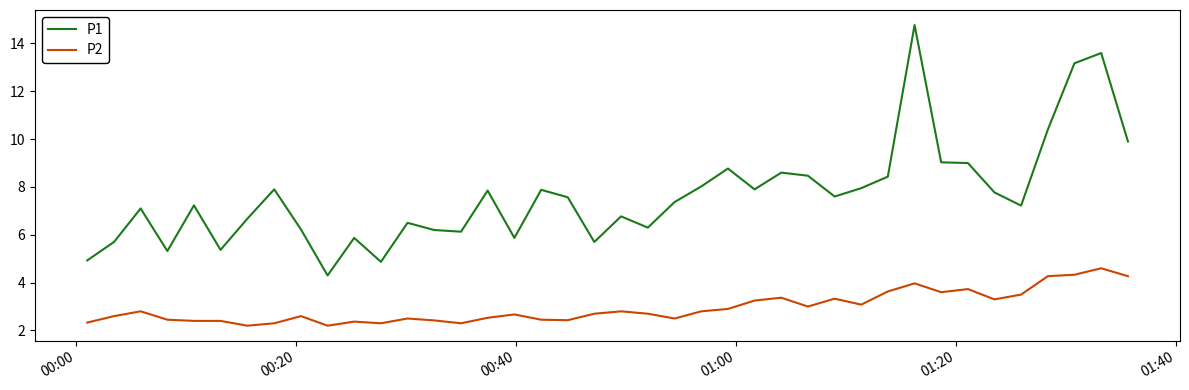

True or false: P1 and P2 intersect in this chart.

False